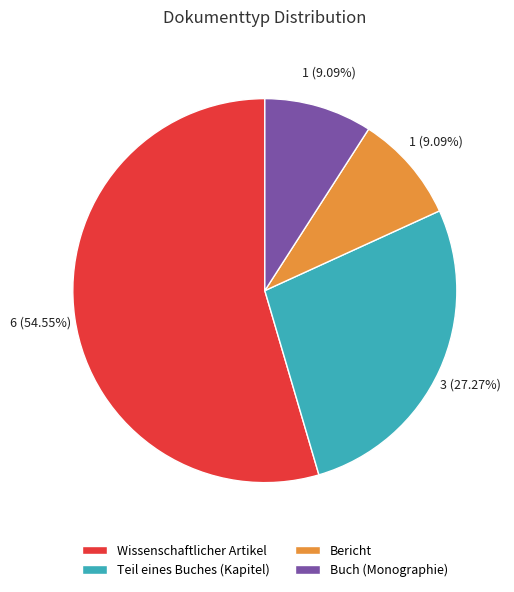

Which has a higher value, Teil eines Buches (Kapitel) or Wissenschaftlicher Artikel?

Wissenschaftlicher Artikel